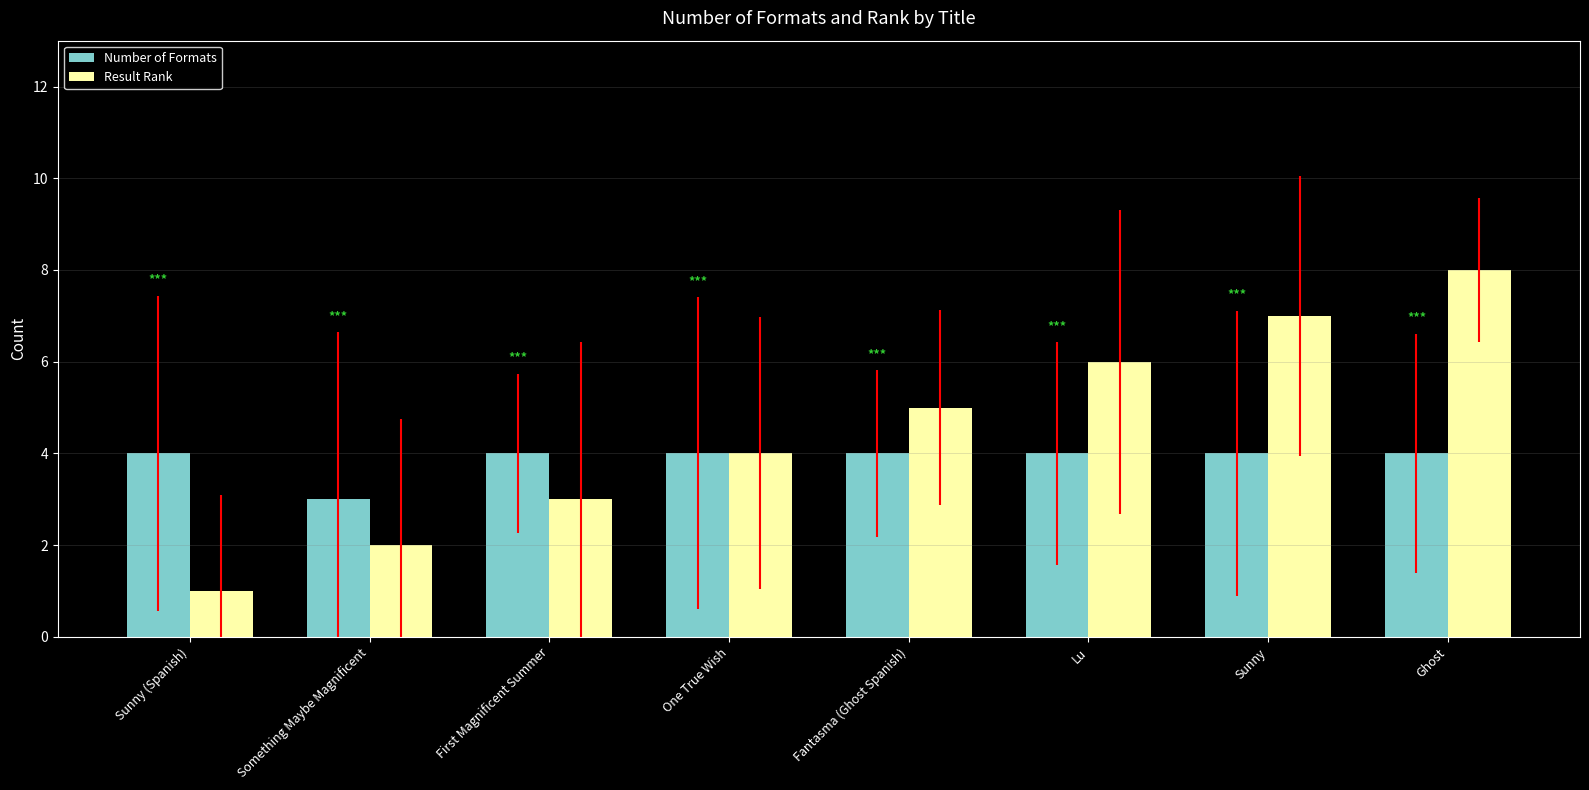

What are all the series names shown in the legend?

Number of Formats, Result Rank